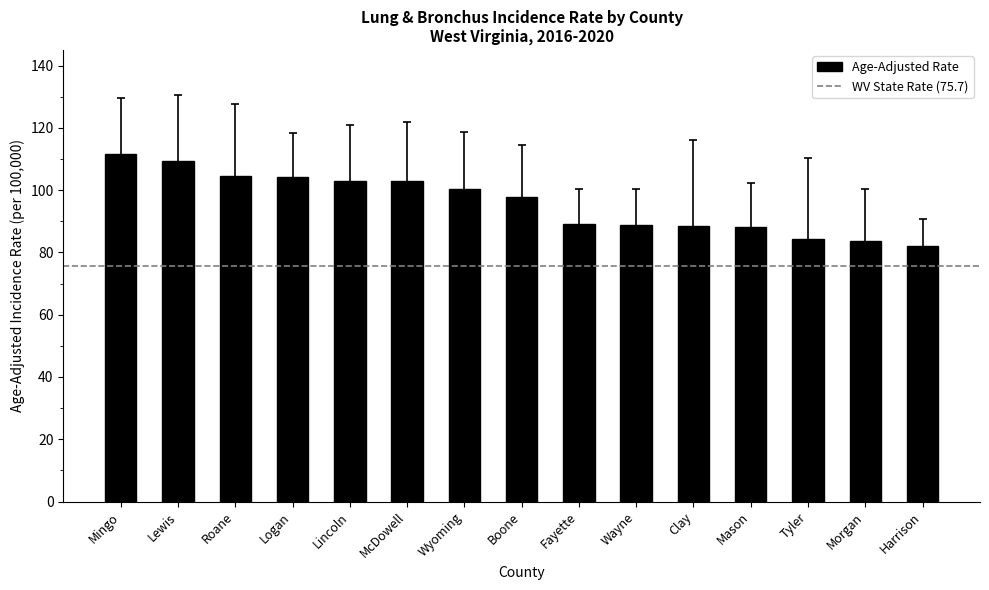

What is the label of the 14th bar from the right?

Lewis